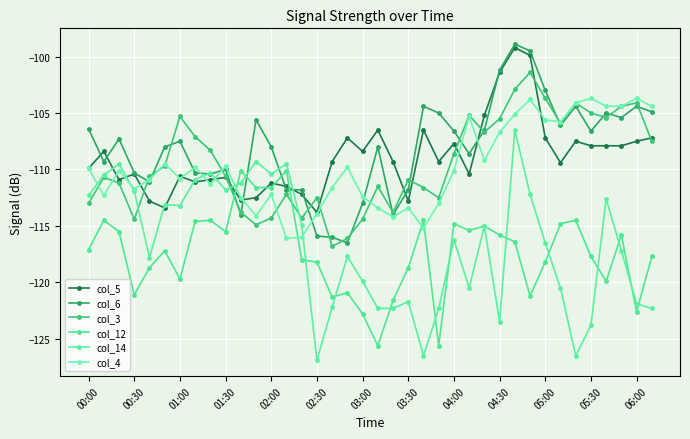

Count the number of data series in this chart.

6